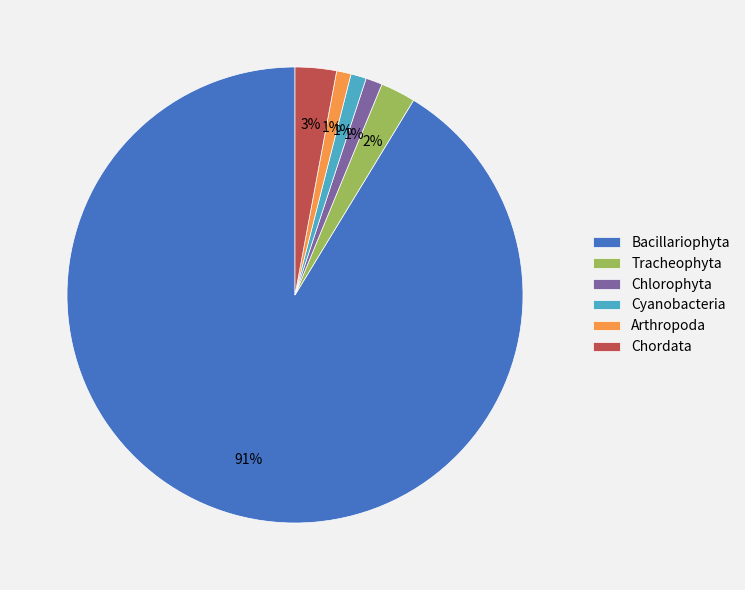

Is it true that Bacillariophyta is 99% of the pie?

False